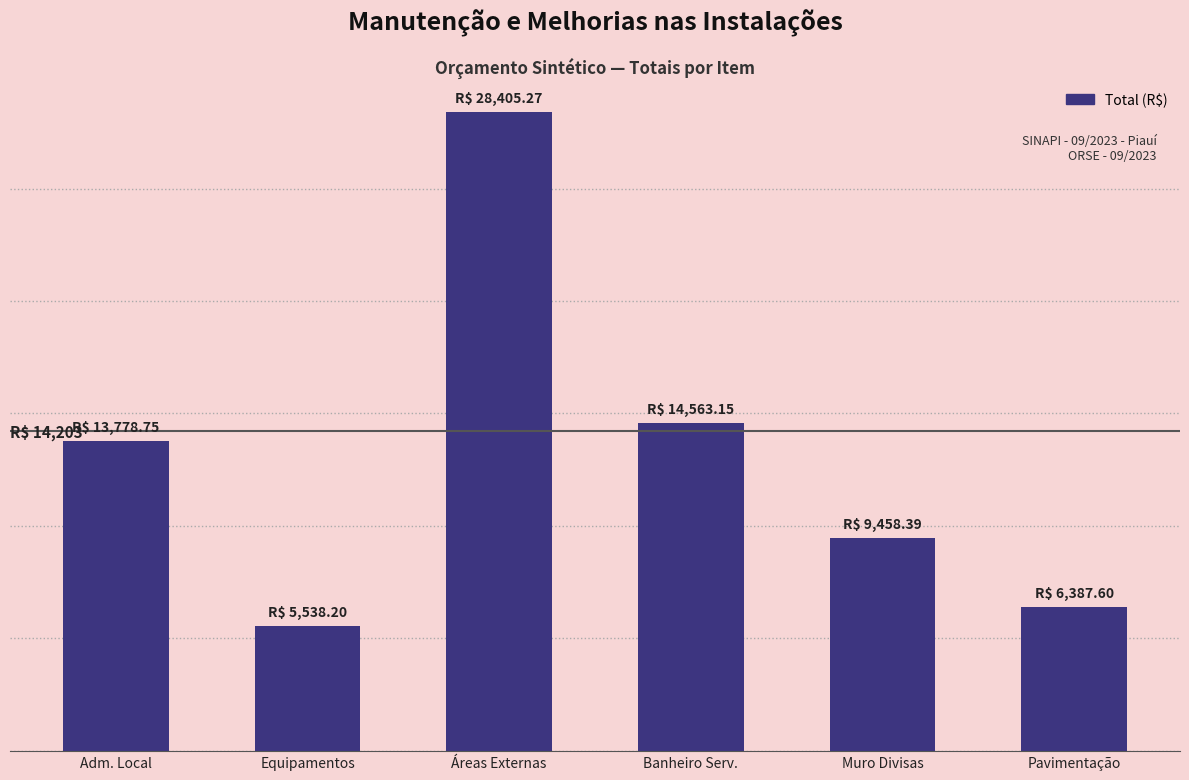

What is the approximate value at Banheiro Serv.?

14563.1